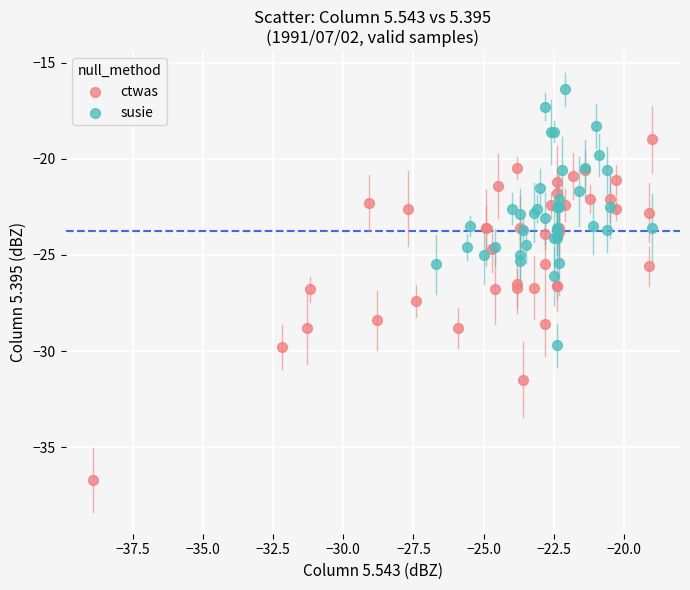

Which series contains the highest Y value?

susie